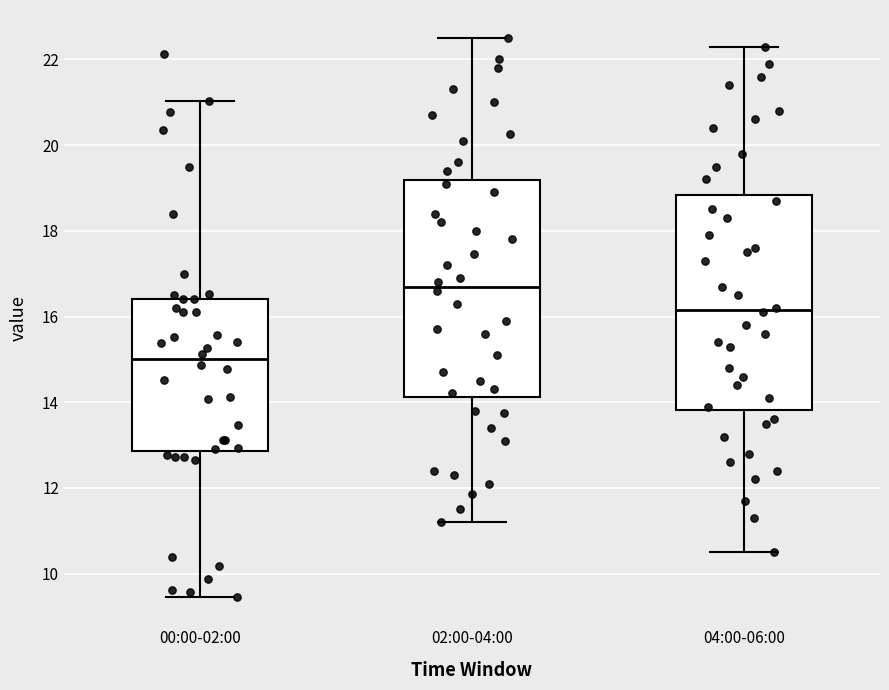

Reading left to right, transcribe this box plot: for each box, give where its median line is, the range the box spans, and where its two whiskers end, as read against the y-axis. The values are not printed on the chart, so give them approximately, as read against the axis.

00:00-02:00: median 15.0, box 12.8 to 16.4, whiskers 9.4 to 21.0
02:00-04:00: median 16.8, box 14.2 to 19.2, whiskers 11.2 to 22.6
04:00-06:00: median 16.2, box 13.8 to 18.8, whiskers 10.6 to 22.4